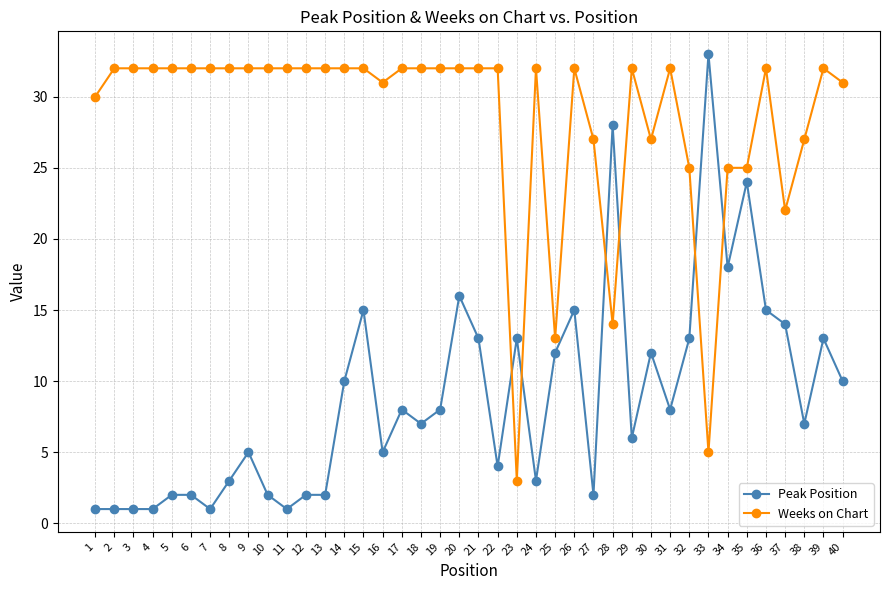

How many intersections are there between Weeks on Chart and Peak Position?

6